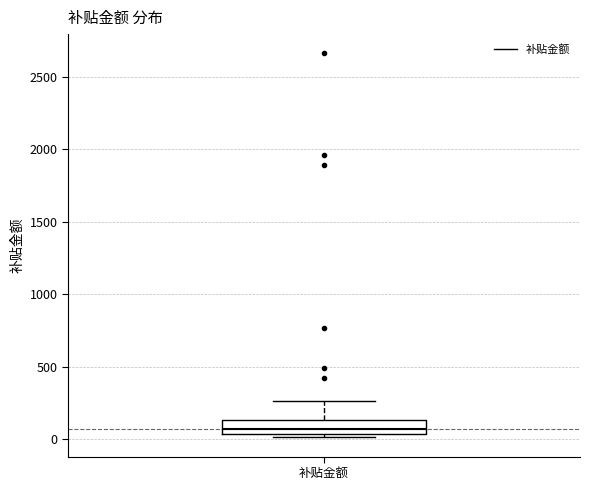

Where does the upper whisker of the box for 补贴金额 end on the y-axis? The values are not printed on the chart, so give them approximately, as read against the axis.

250